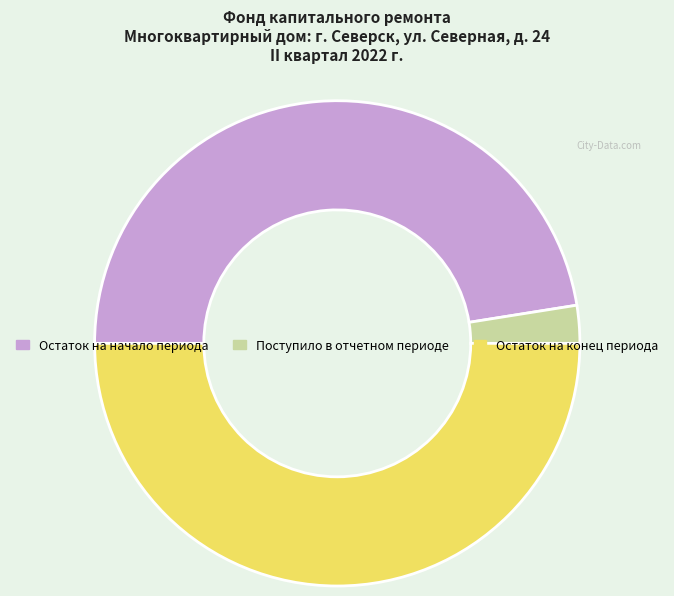

Rank the categories by value from highest to lowest.

Остаток на конец периода, Остаток на начало периода, Поступило в отчетном периоде